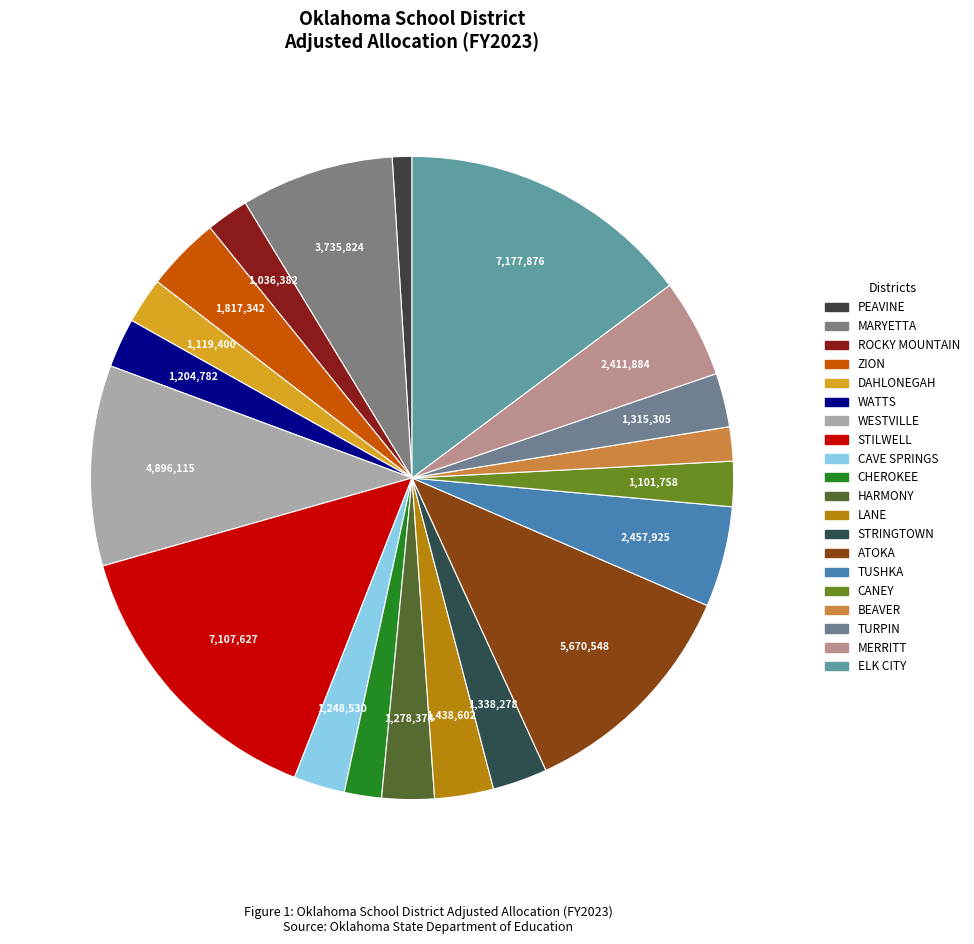

The STILWELL slice represents 15% of the pie. True or false?

True